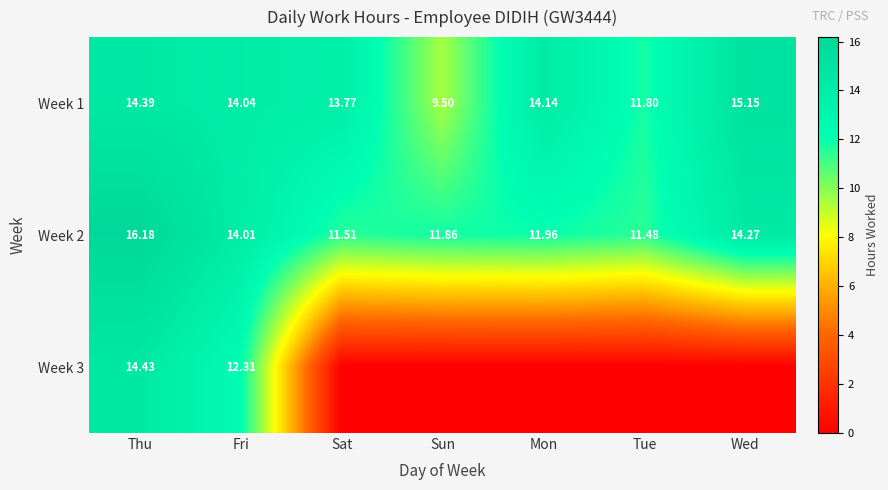

Is it true that Week 1 equals 14.4 at Thu?

True